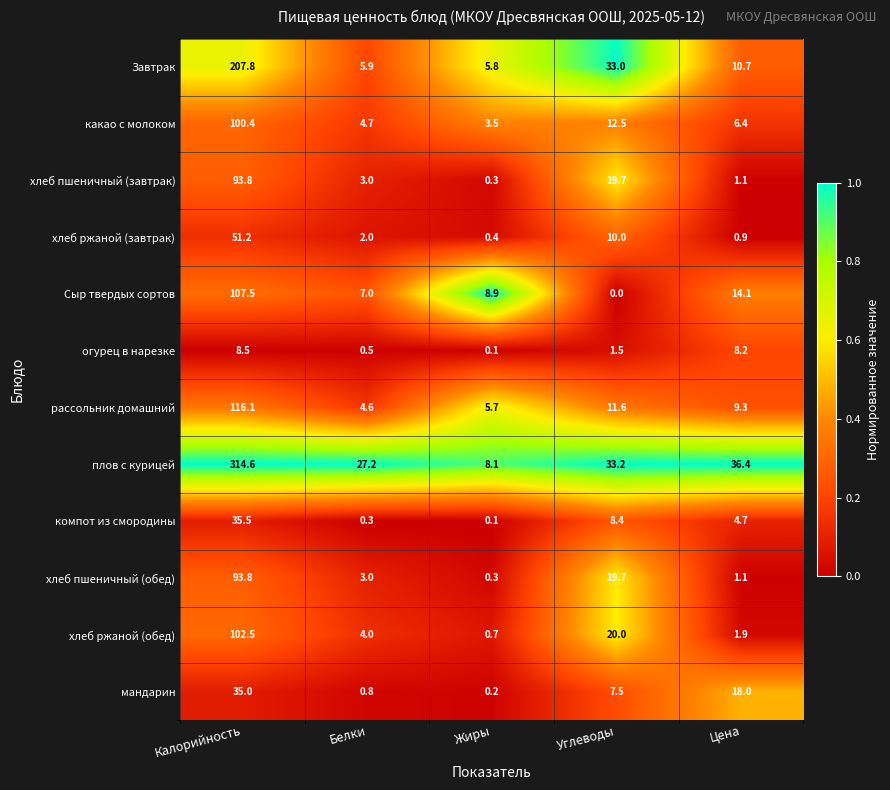

What is the sum of all хлеб пшеничный (обед) values?

117.9